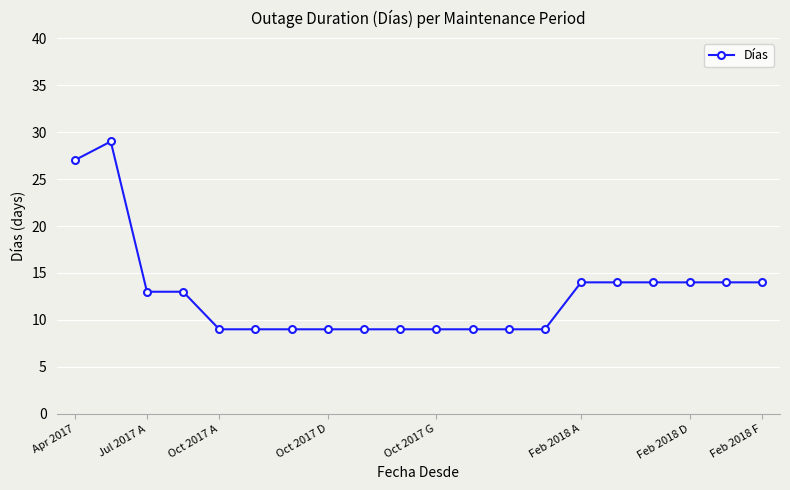

What is the value of the 4th point from the left?

13